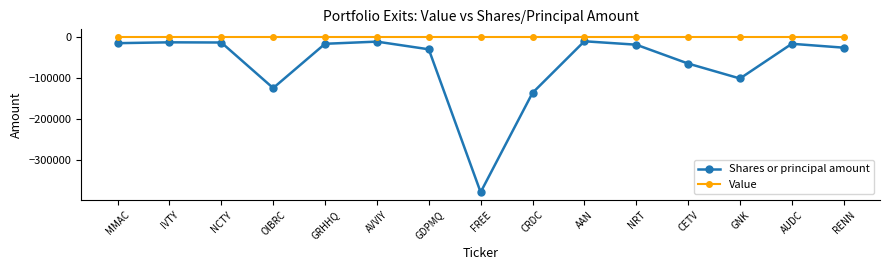

How many interior local peaks does the Shares or principal amount series have?

4